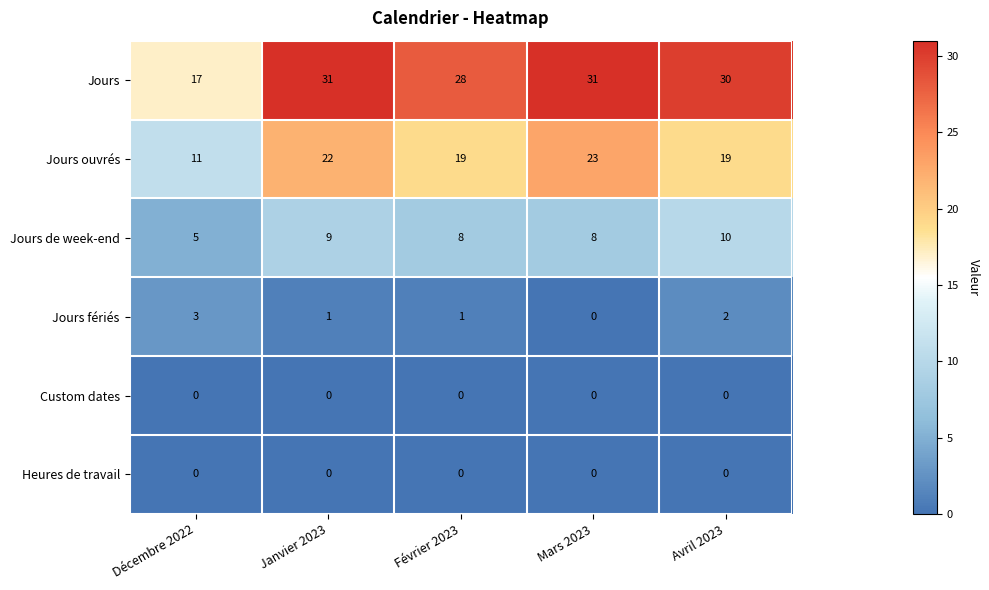

What is the difference between the maximum and second lowest values in the Jours series?

3